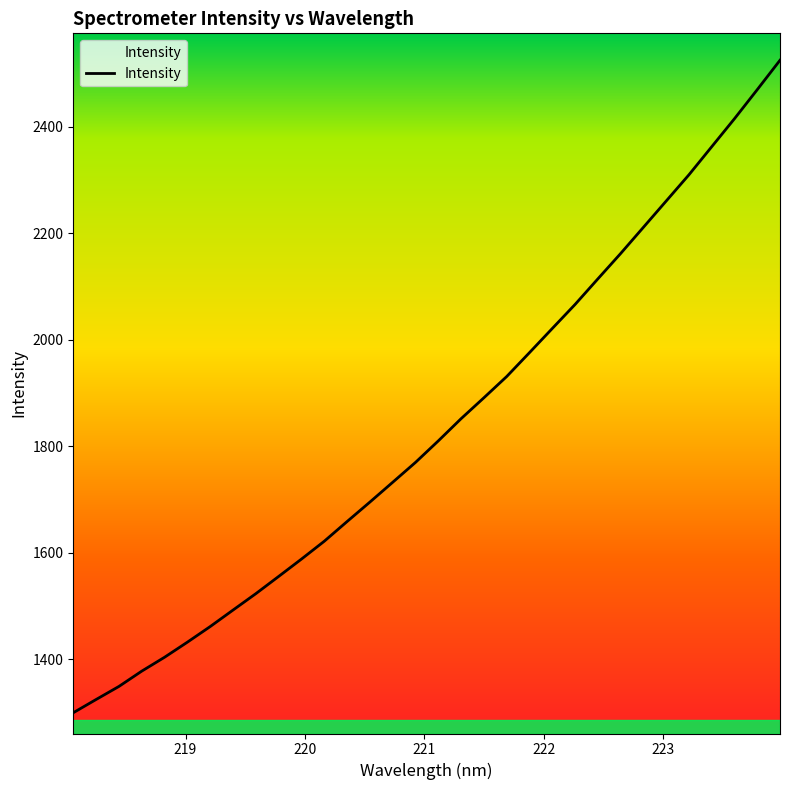

True or false: the data has more than 1 interior local peaks.

False